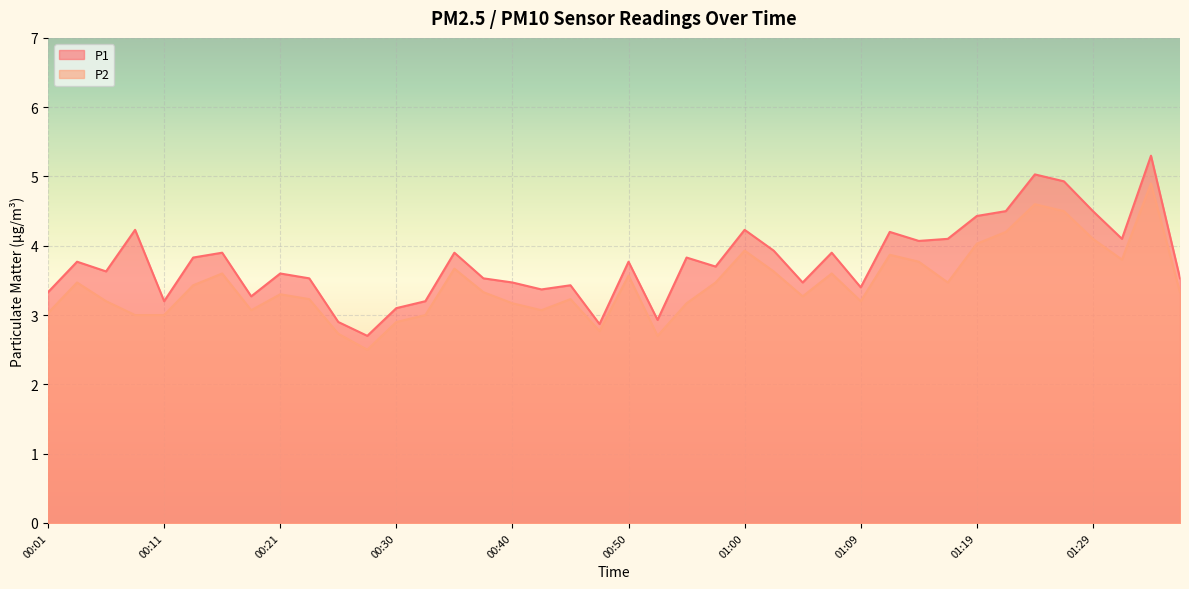

True or false: P1 and P2 cross at least once.

False